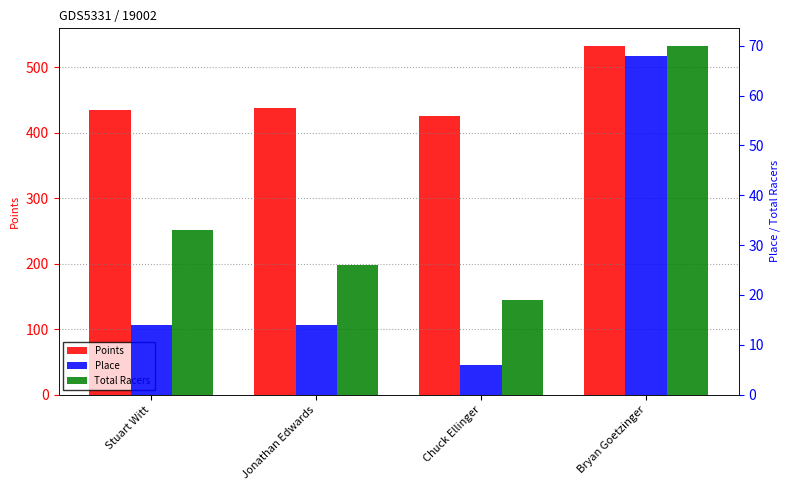

What are all the series names shown in the legend?

Points, Place, Total Racers